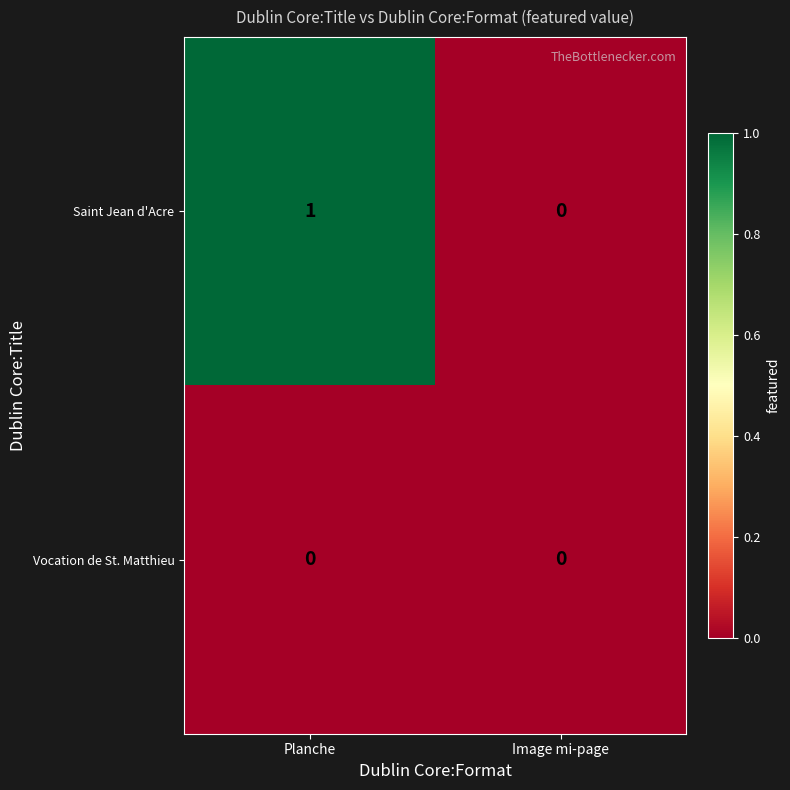

Which series has the largest total across all categories?

Saint Jean d'Acre